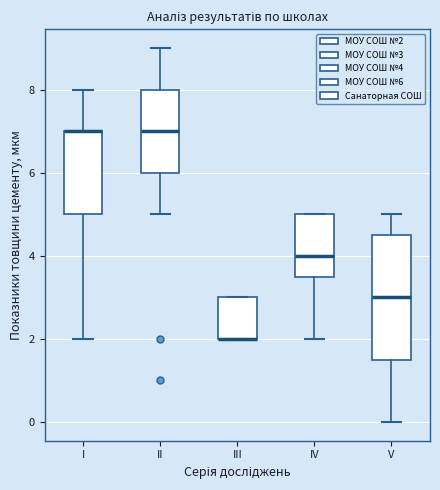

Which box is the tallest, from its lower edge to its upper edge?

V